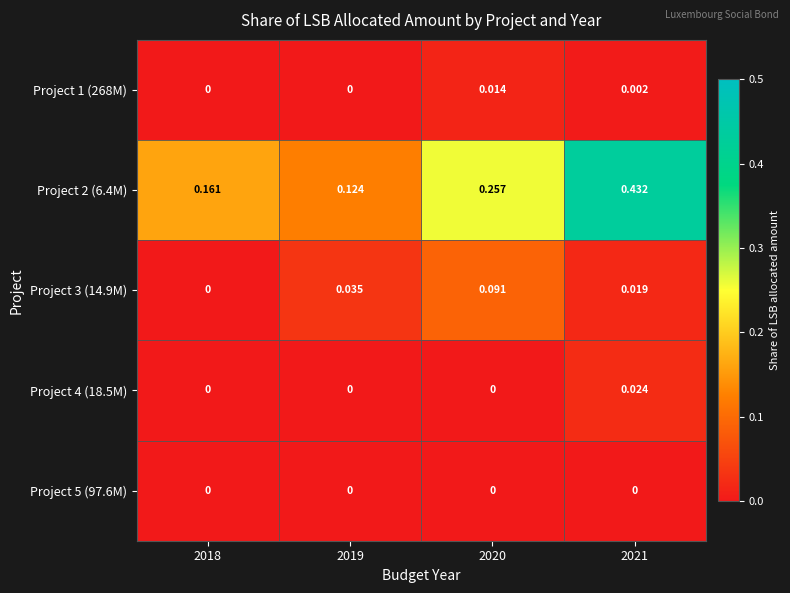

Is the value of Project 3 (14.9M) at 2018 greater than the value of Project 2 (6.4M) at 2020?

No